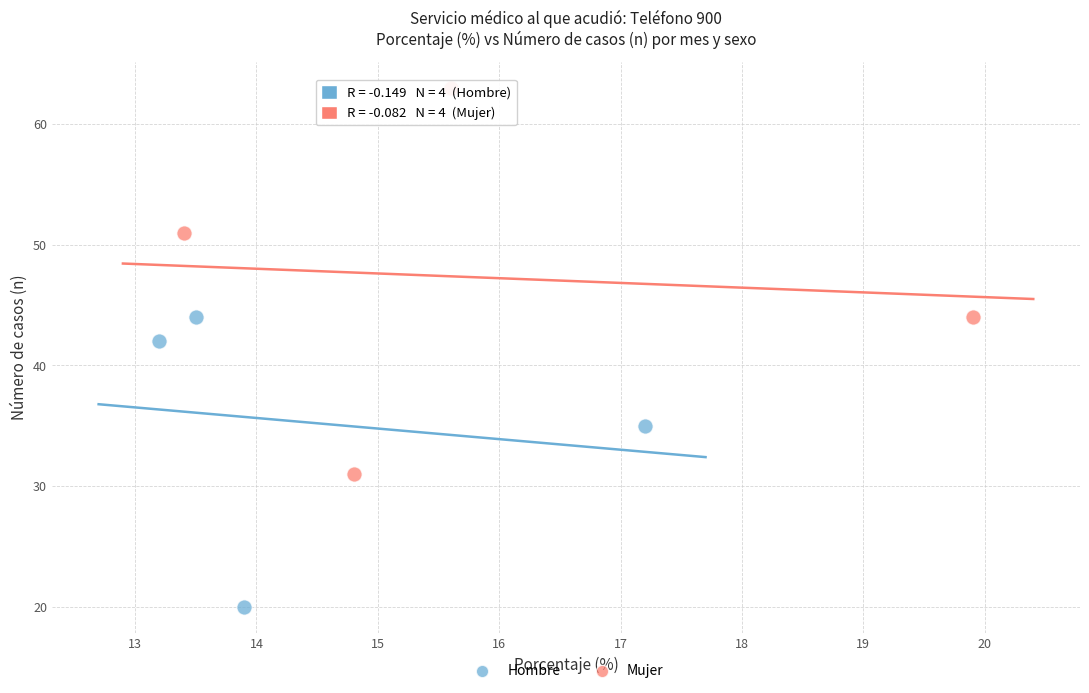

Which series has the largest Y range (max minus min)?

Mujer